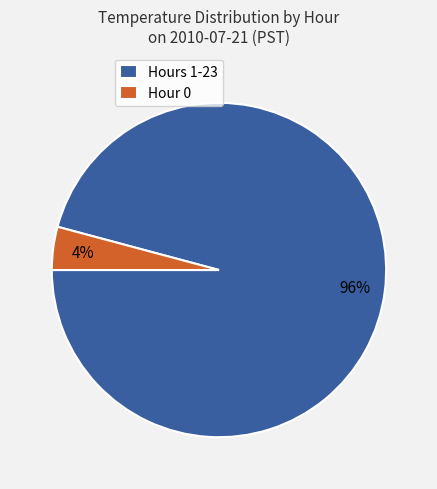

Is there any slice that represents more than half of the pie?

Yes